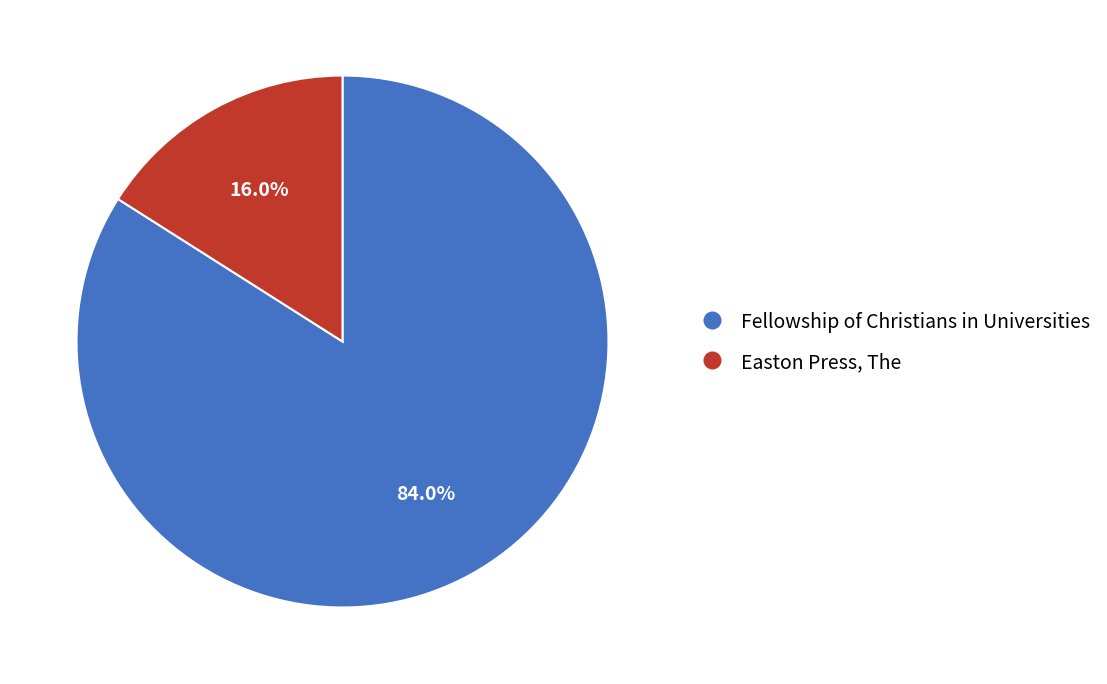

Approximately how many times larger is the value at Easton Press, The compared to Fellowship of Christians in Universities?

0.2